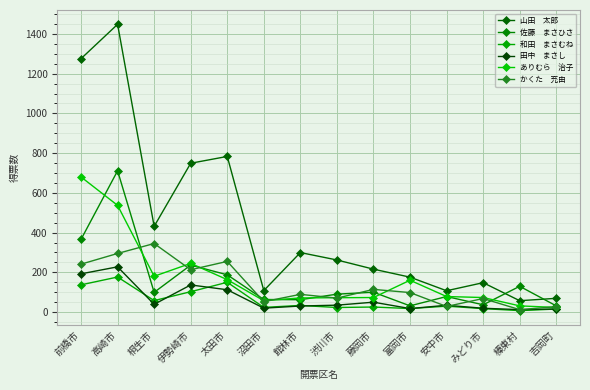

The 山田　太郎 series shows 1275.6 at 前橋市. True or false?

True